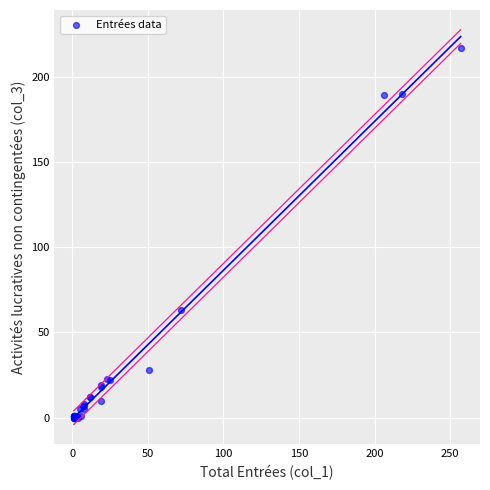

What Y value in the scatter plot is closest to 108?

63